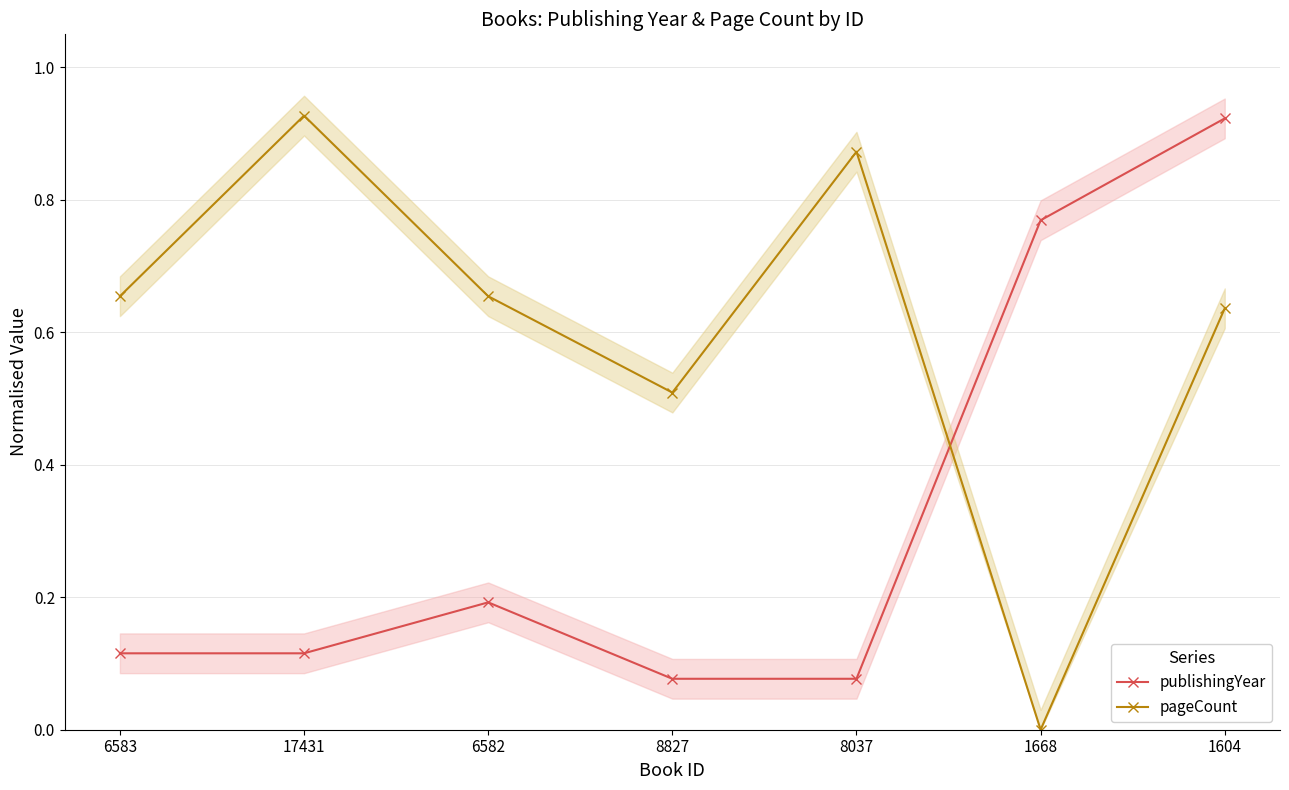

How many distinct data groups are displayed?

2